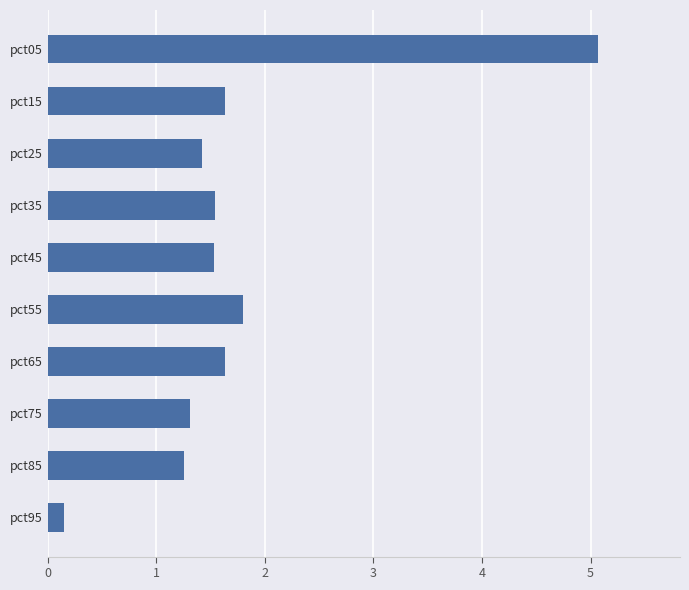

How many bars are there in total?

10